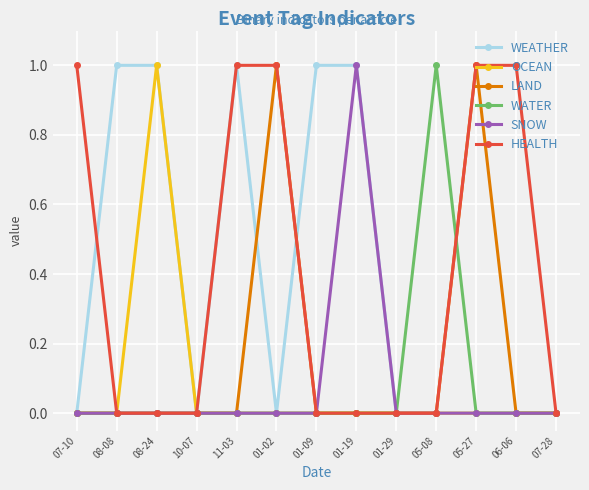

What is the maximum value for LAND?

1